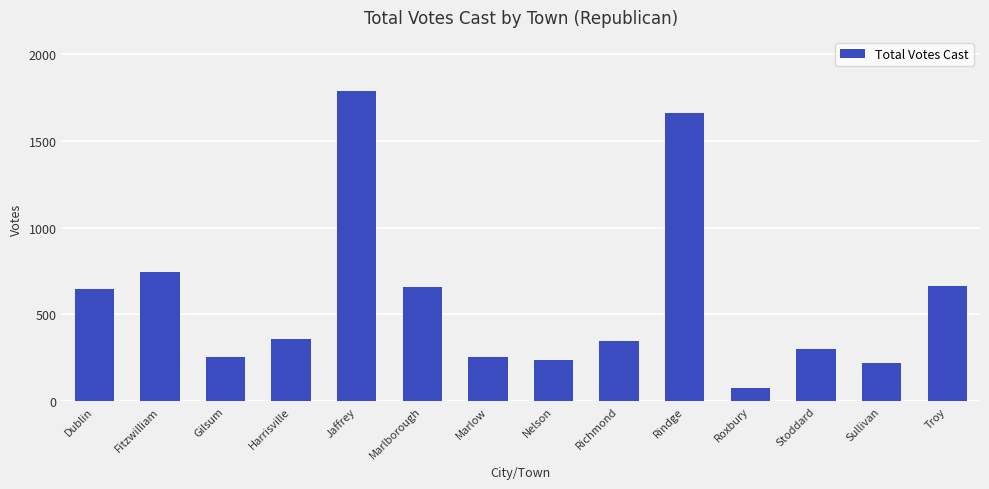

What is the value of the 9th bar from the left?

348